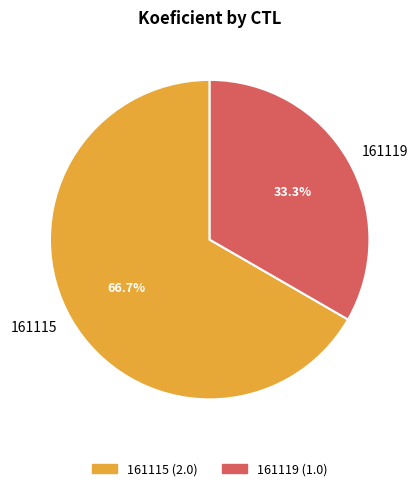

Which category has the smallest portion of the pie?

161119